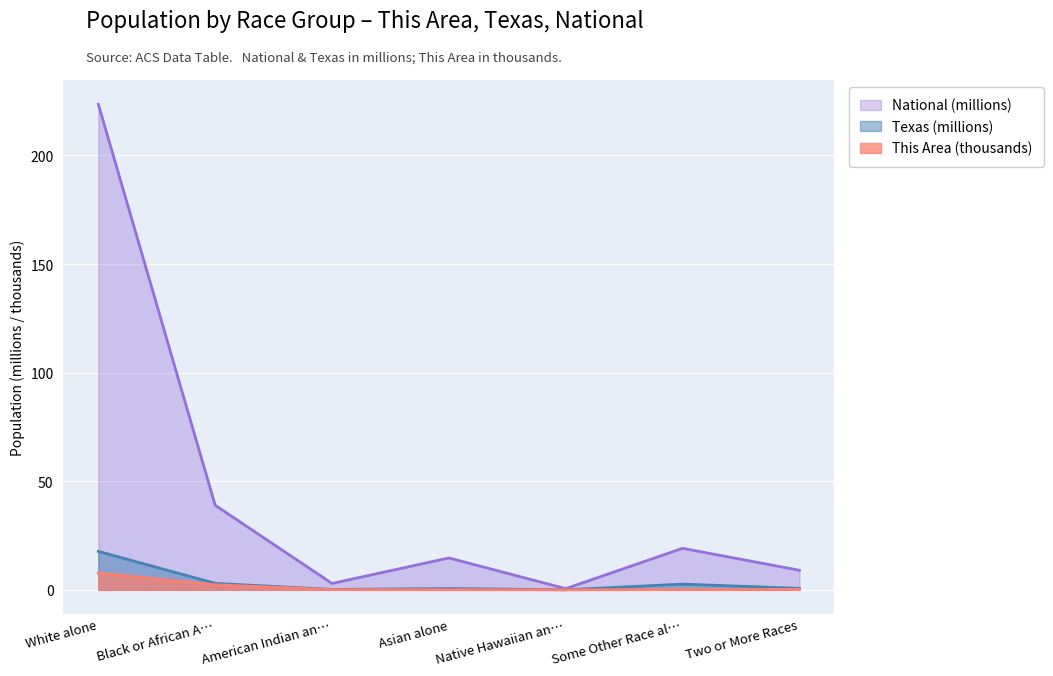

At which label does Texas (millions) reach its peak?

White alone